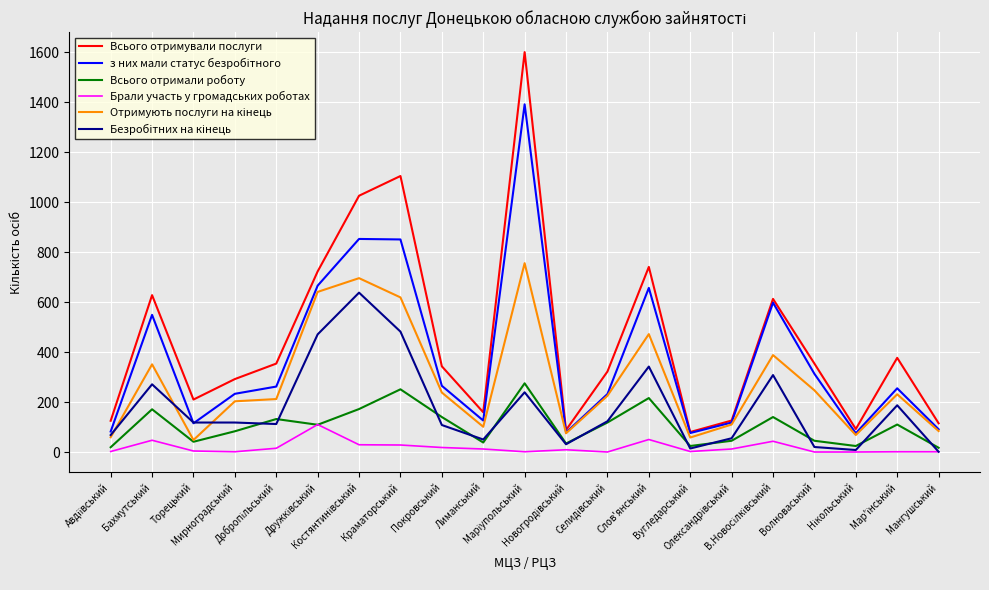

Is this an area chart (filled region under the line)?

No